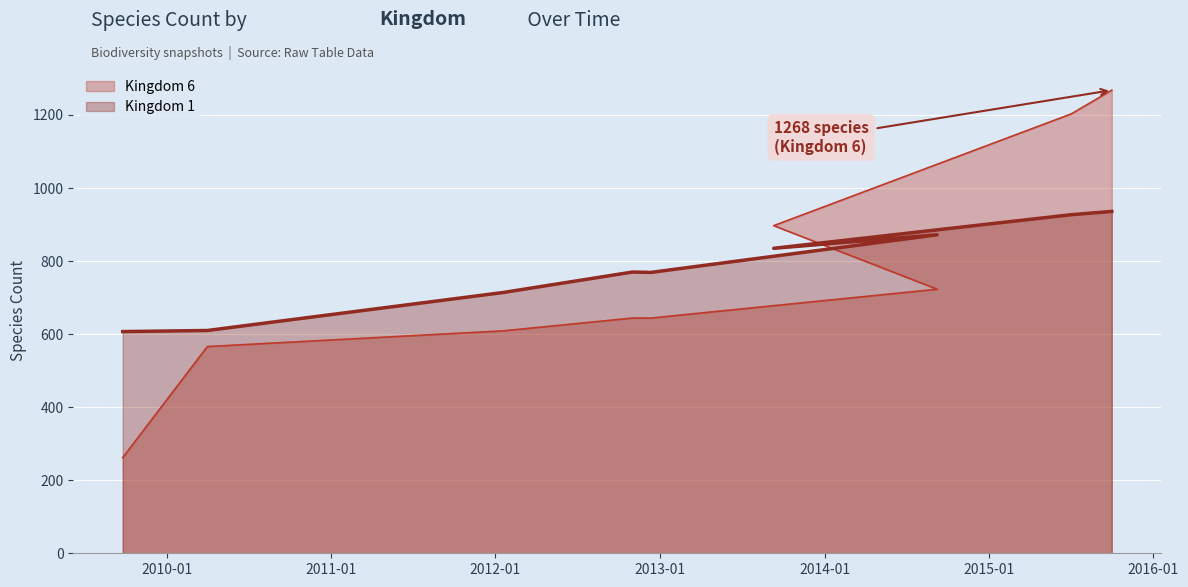

Where is Kingdom 6 nearest to the value 765?

2014-09-08